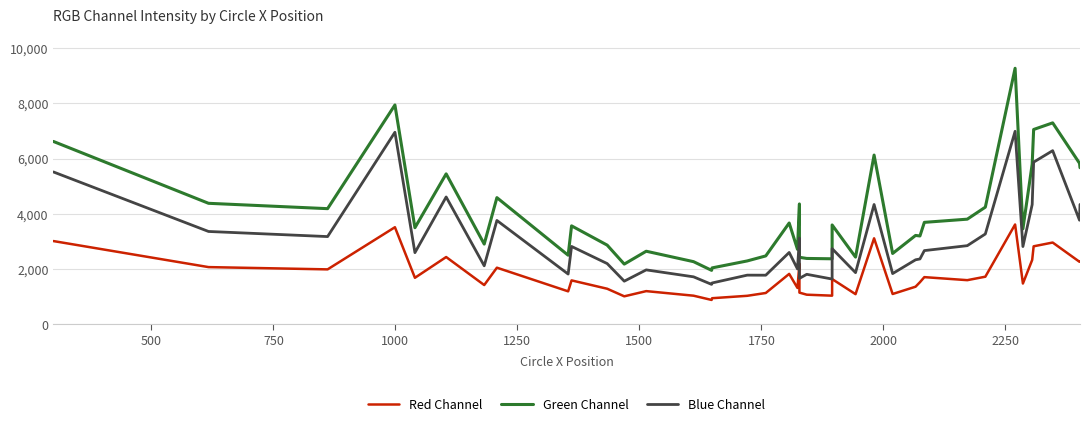

Which series has the widest spread of values?

Green Channel